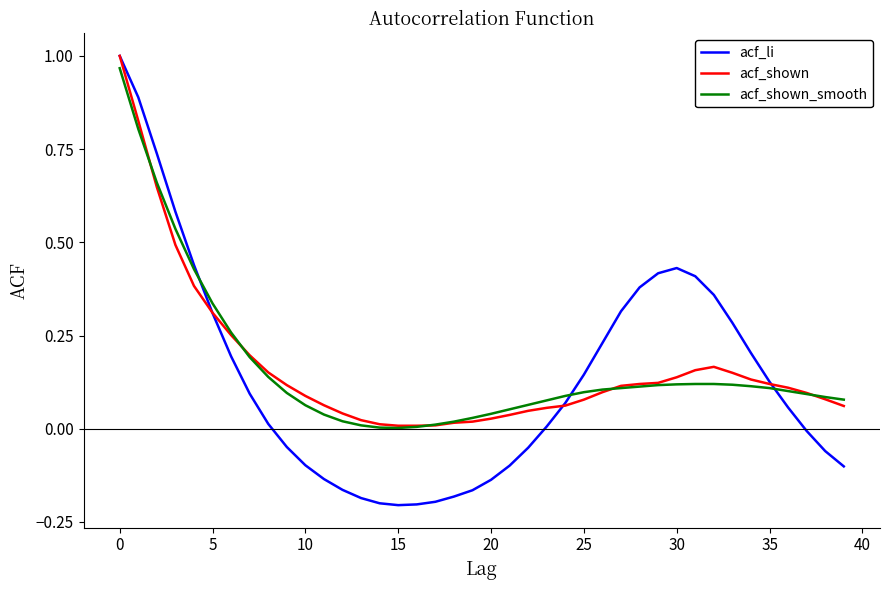

Which series has the largest range (max minus min)?

acf_li